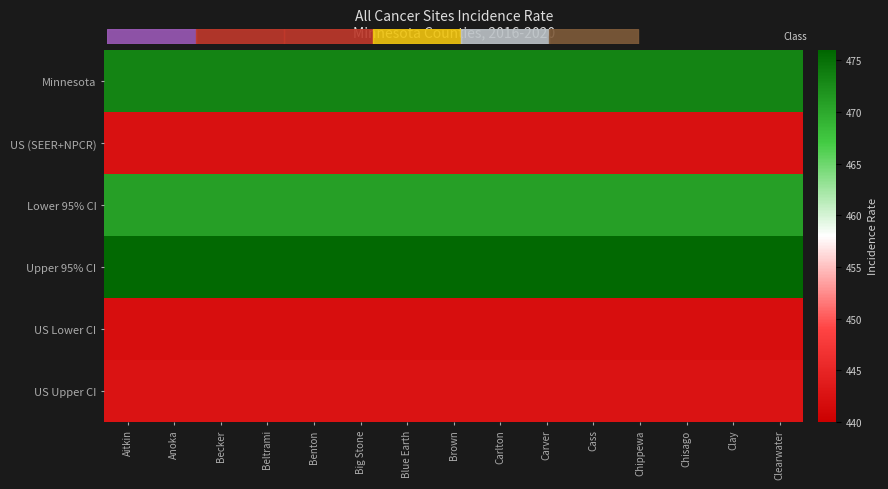

At Chippewa, list the series in order from smallest to largest.

US Lower CI, US (SEER+NPCR), US Upper CI, Lower 95% CI, Minnesota, Upper 95% CI